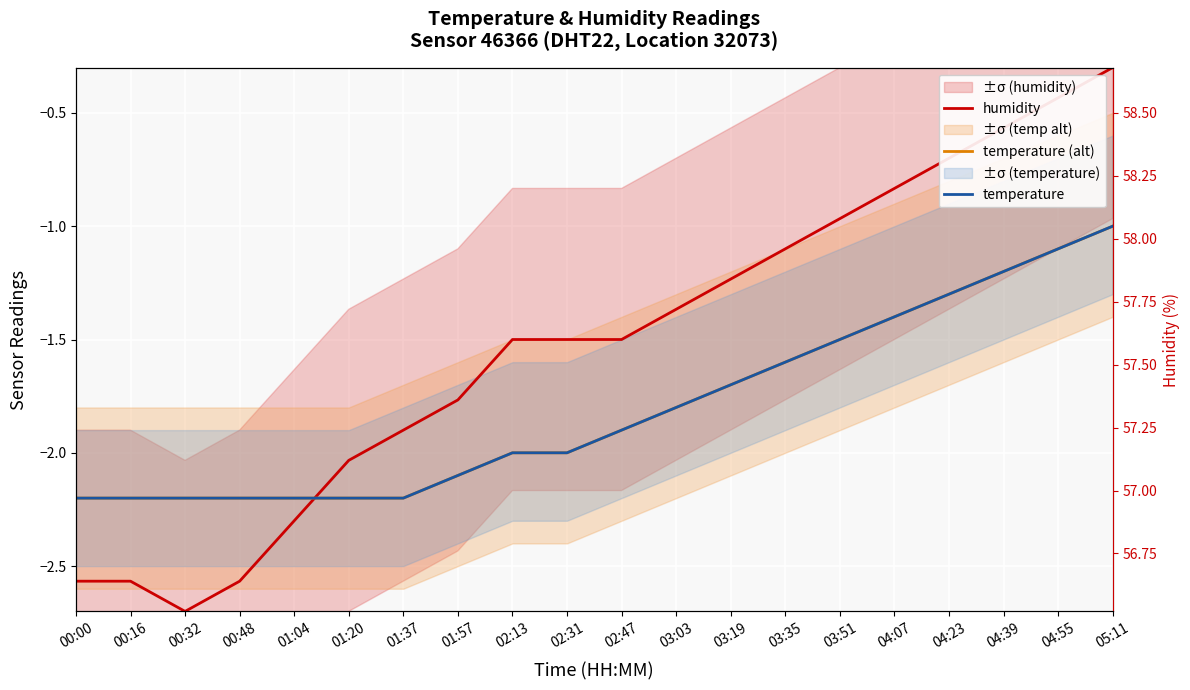

What is the difference between the temperature (alt) values at 04:23 and 01:37?

0.9